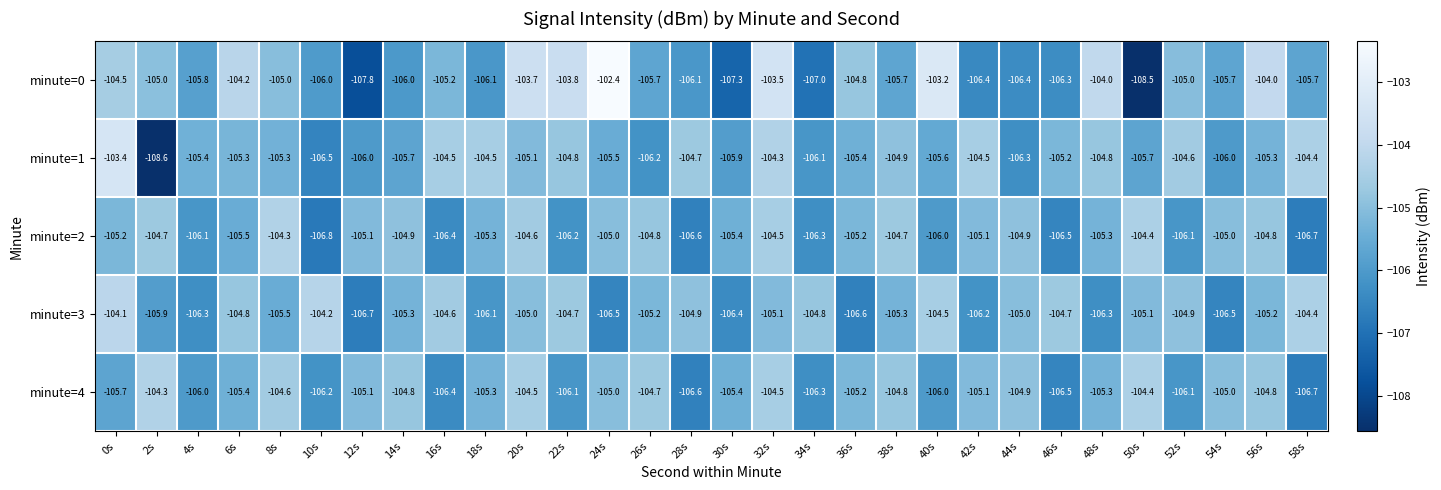

At which label does minute=3 first exceed -105?

0s